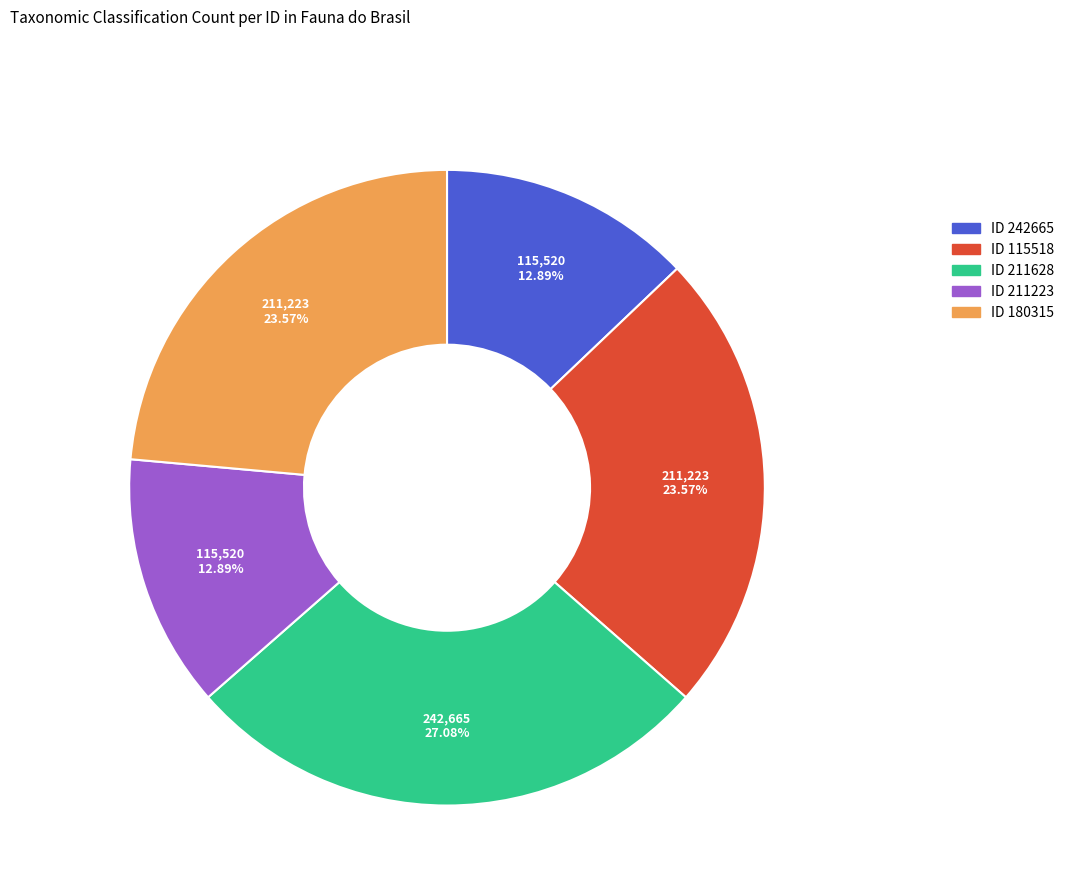

Does any single category account for the majority?

No